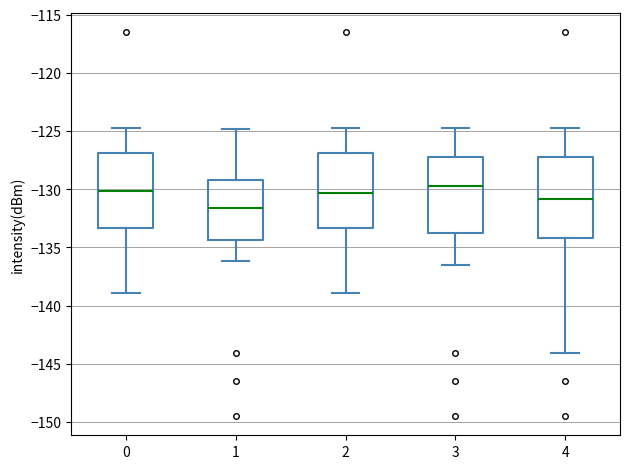

Where is the upper edge of the box at x = 0 on the y-axis? The values are not printed on the chart, so give them approximately, as read against the axis.

-127.0